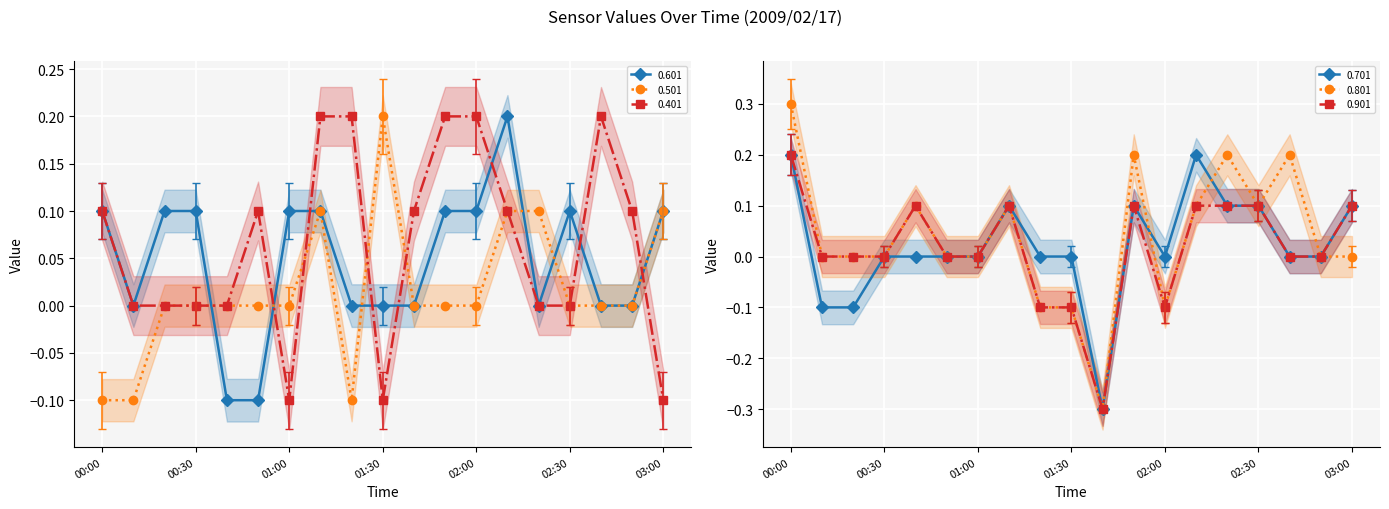

True or false: 0.701 and 0.601 intersect in this chart.

True